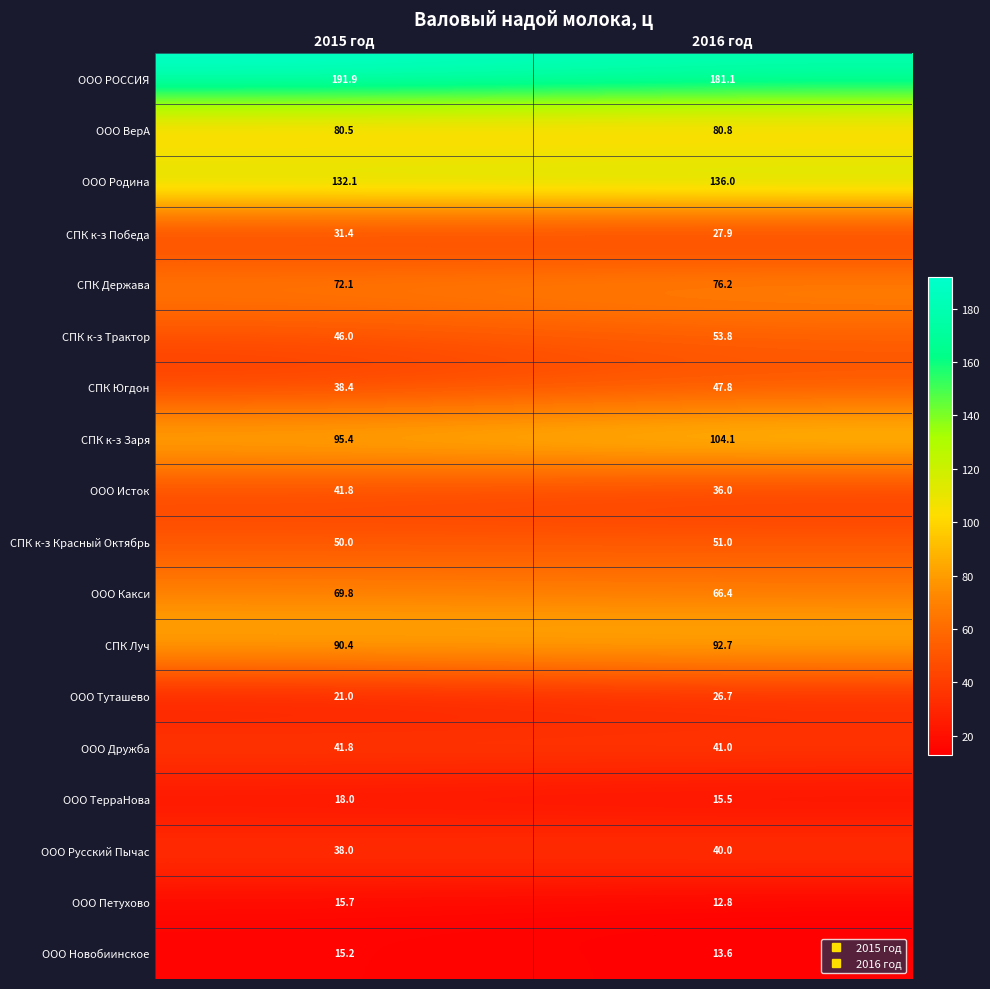

What is the maximum value shown in the chart?

191.9